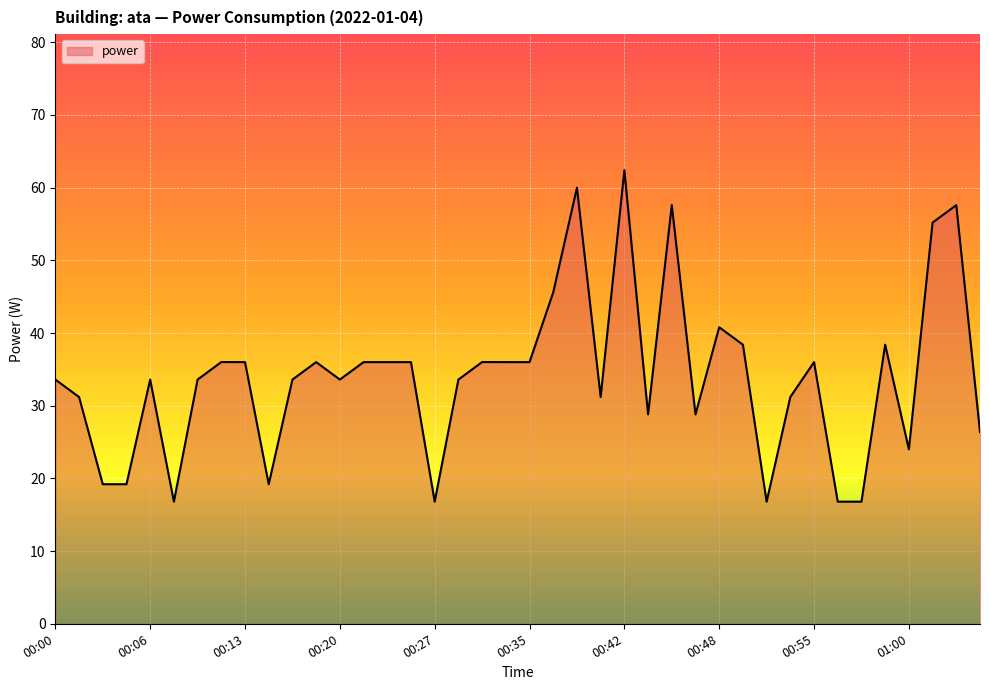

What is the maximum value shown in the chart?

62.4